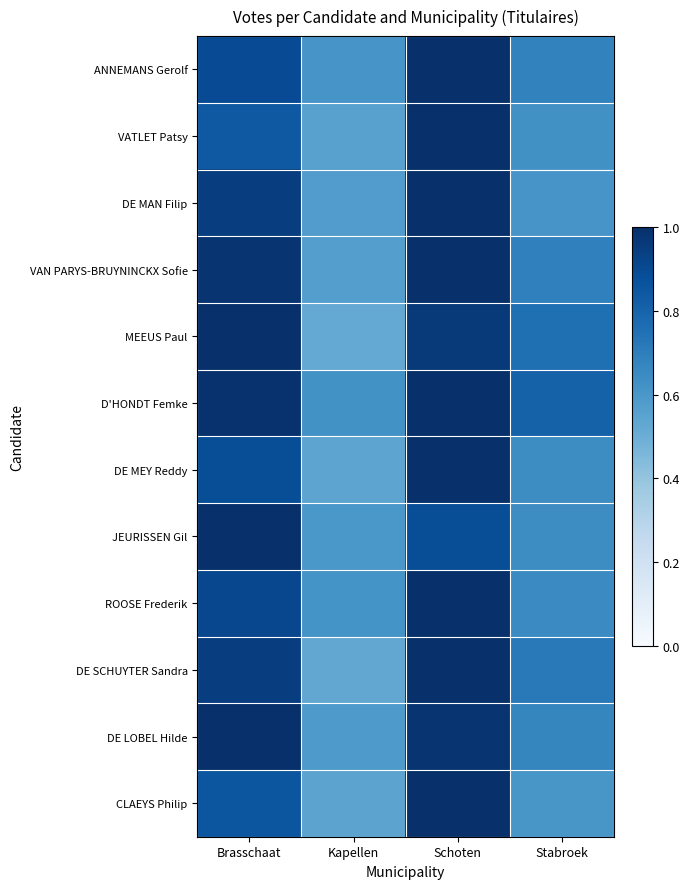

What is the smallest value displayed?

0.5